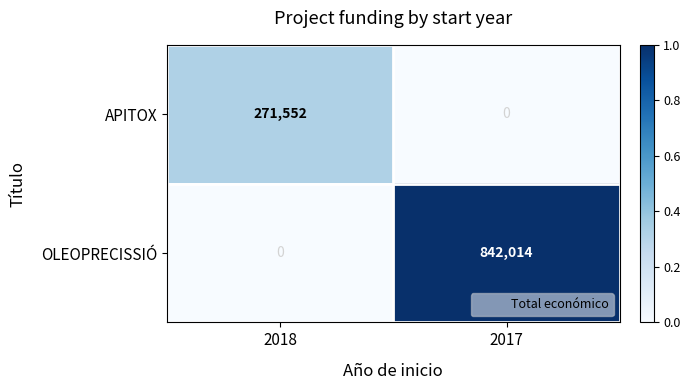

What is the maximum value shown in the chart?

842014